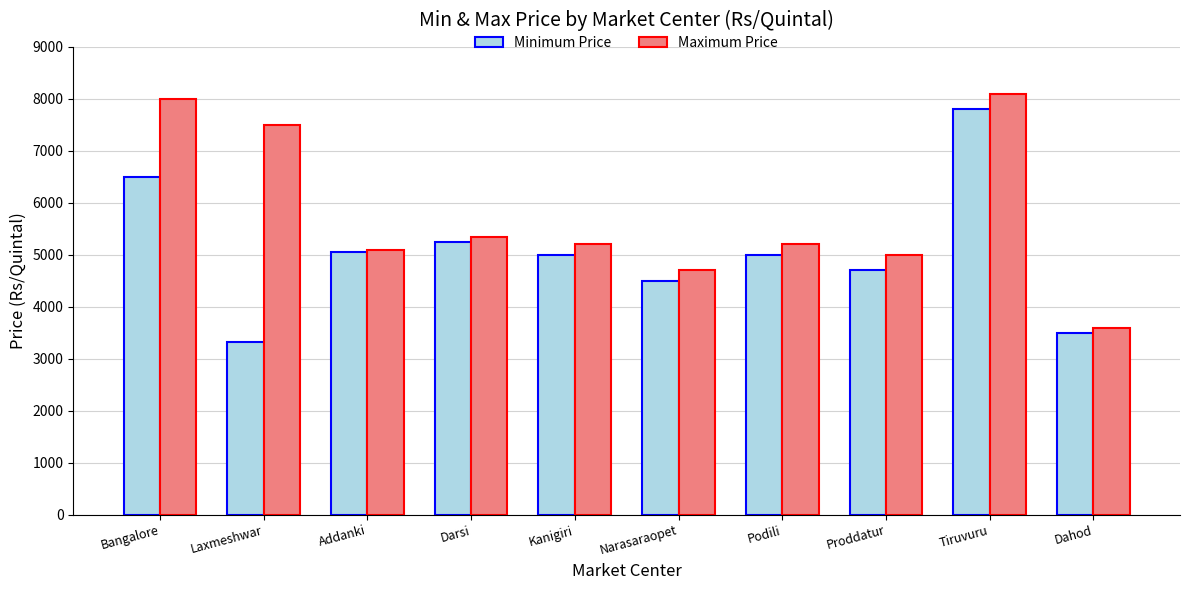

Which series changed the most between Podili and Dahod?

Maximum Price